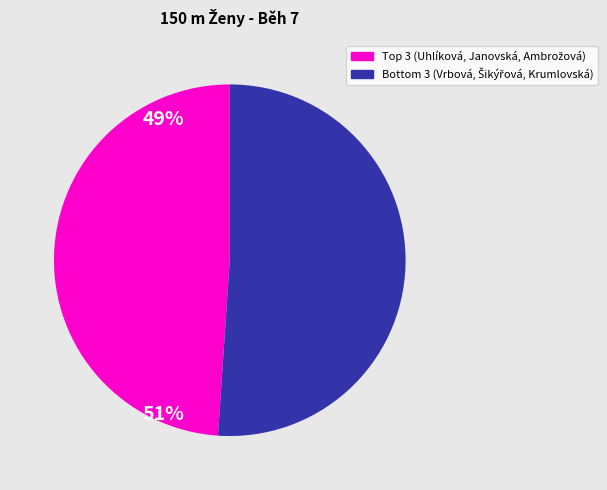

Does any single category account for the majority?

Yes